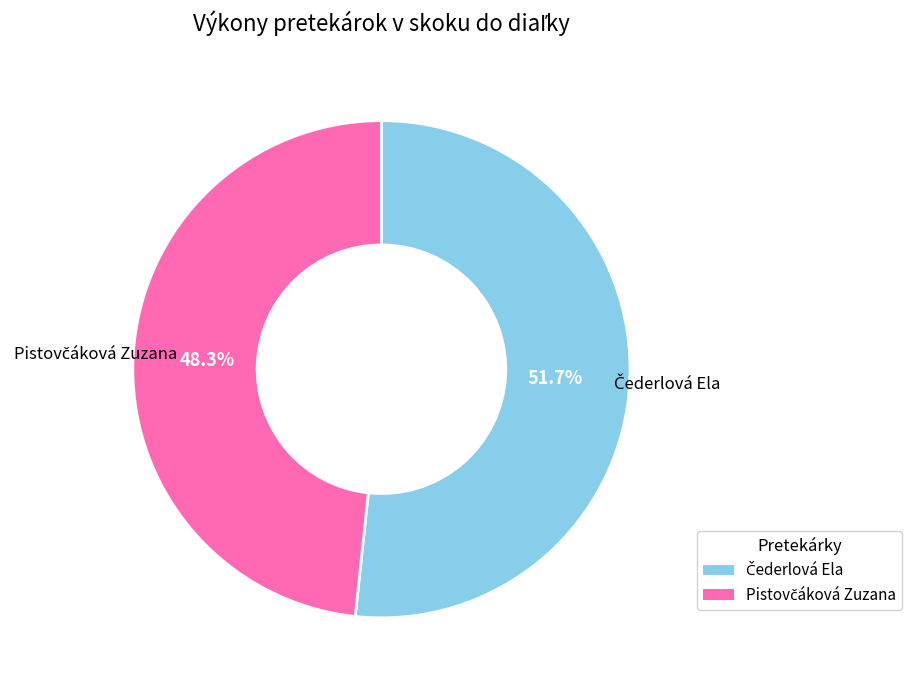

Count the number of slices in the pie.

2